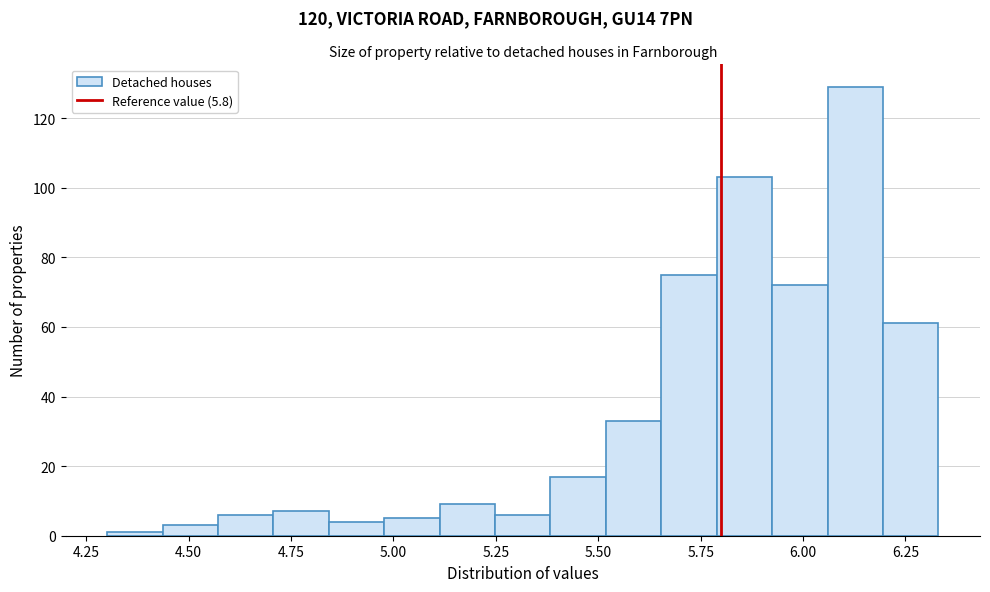

Around what value on the x-axis is the tallest bar? Give the approximate position of its centre, as read against the axis.

6.15